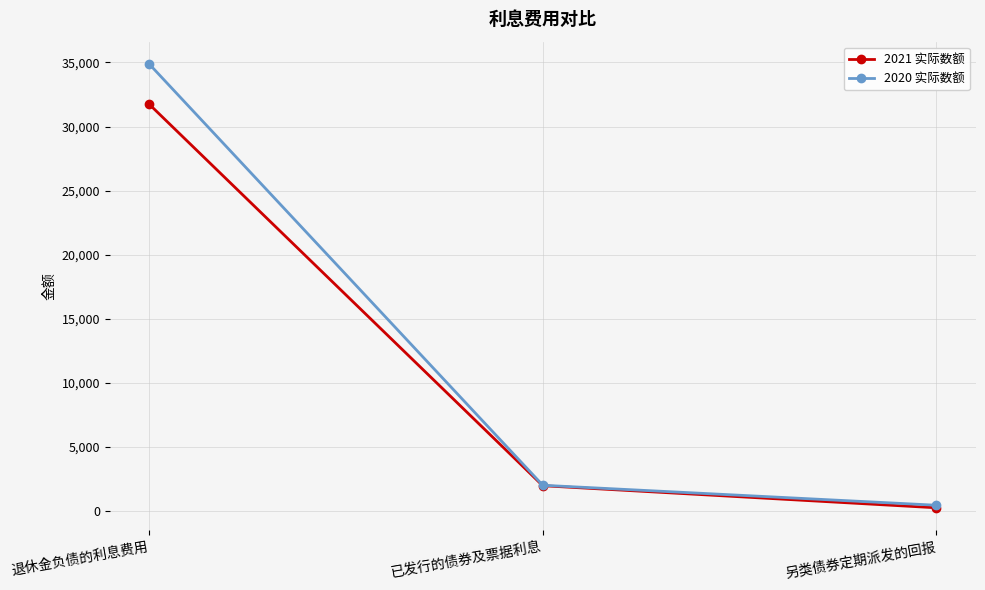

What is the label of the 2nd point from the left?

已发行的债券及票据利息